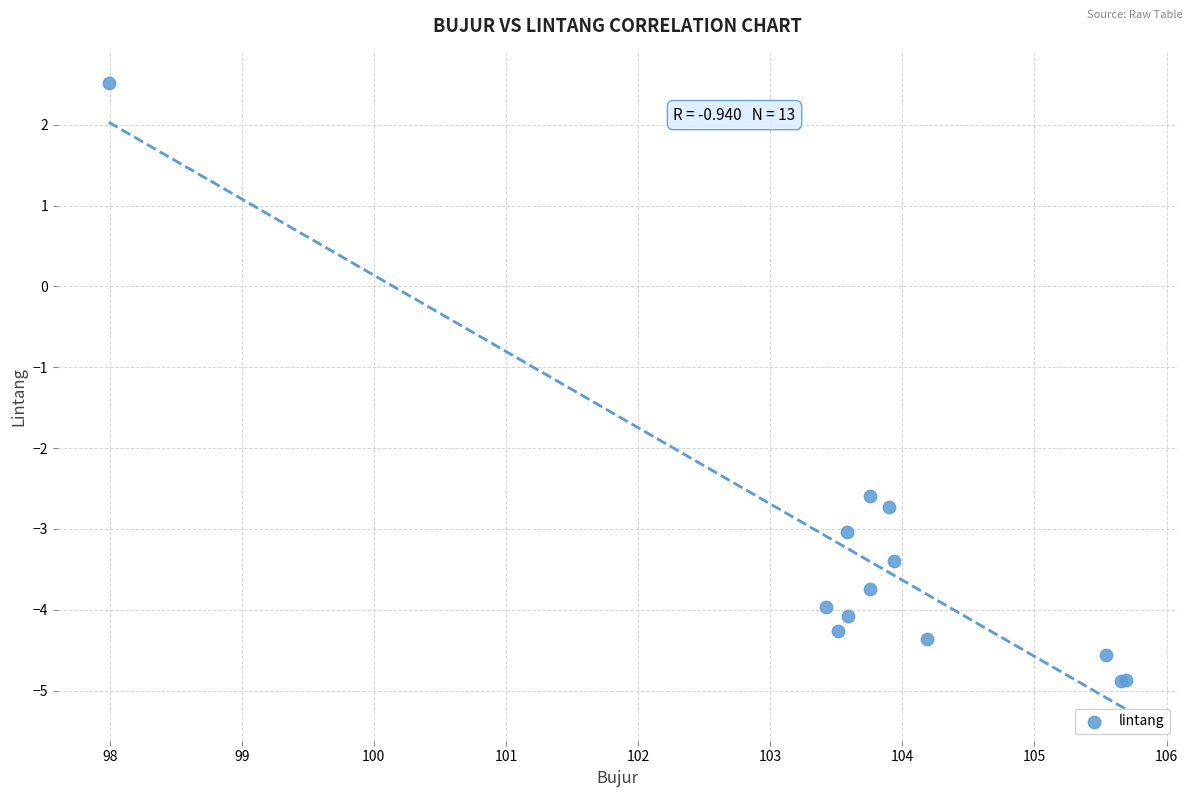

What Y value in the scatter plot is closest to -1?

-2.6